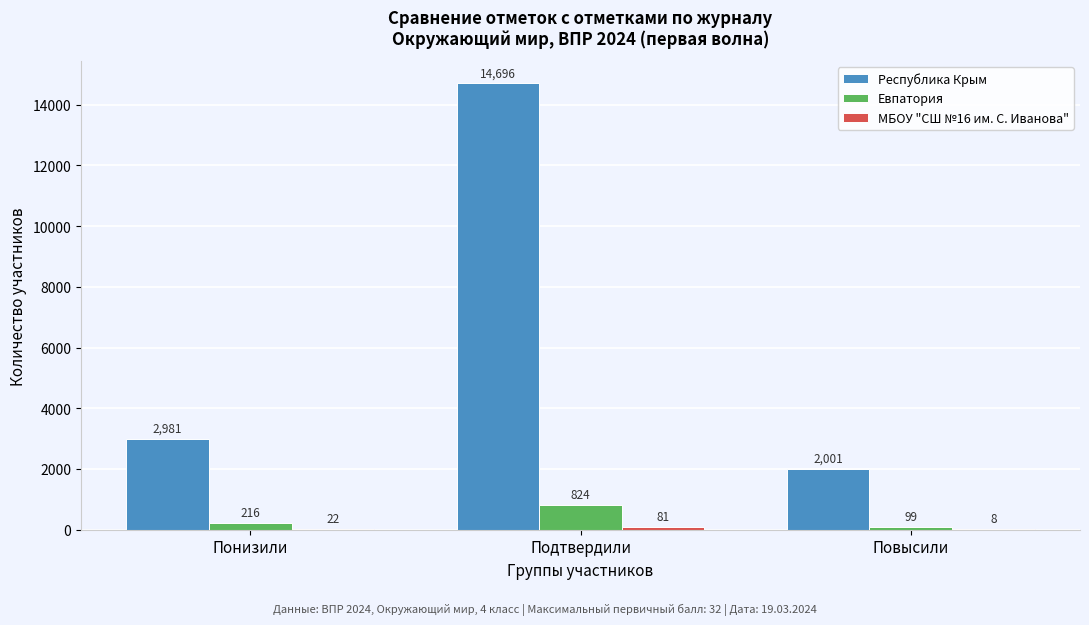

How many Евпатория values are between 99 and 824?

3